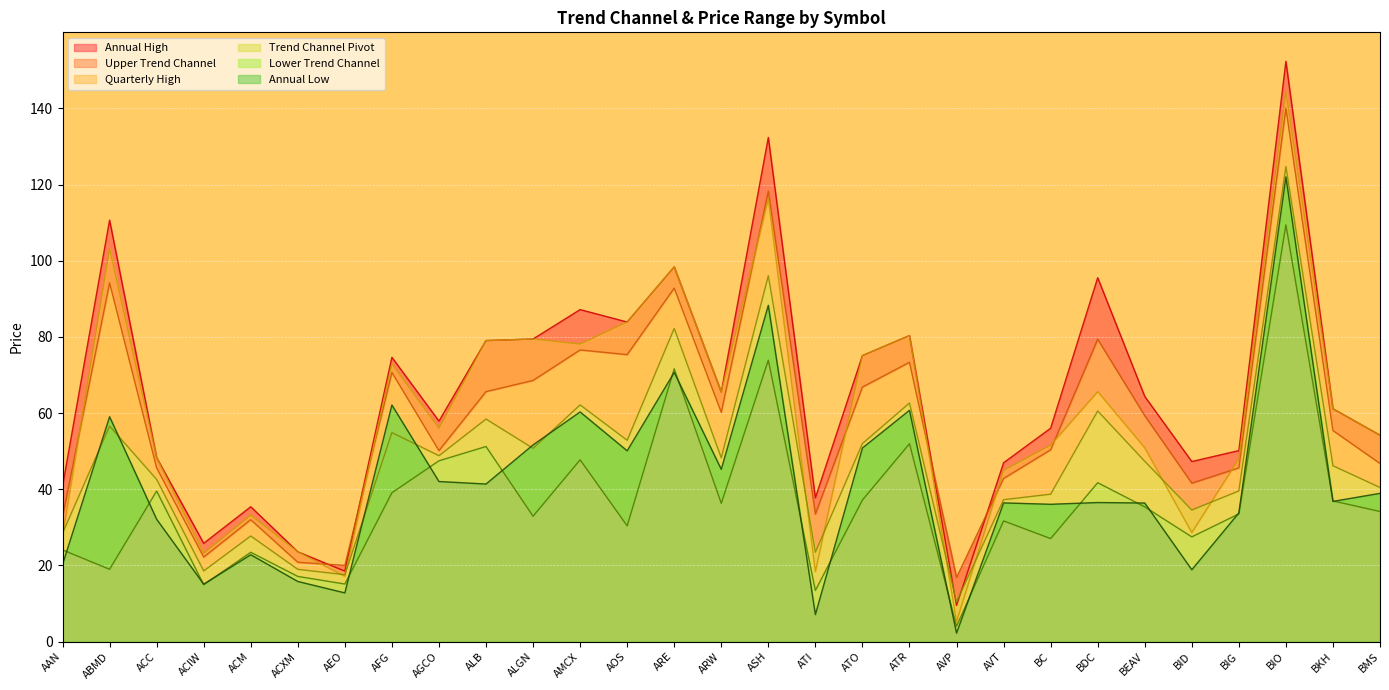

Reading left to right, extract all data points from this chart.

Upper Trend Channel: 32.8	94.2	45.6	22.2	32.0	20.8	20.0	70.7	50.1	65.6	68.6	76.6	75.4	92.8	60.2	118.3	33.5	66.8	73.3	16.8	42.8	50.4	79.4	59.3	41.6	45.6	140.1	55.4	46.8
Trend Channel Pivot: 28.4	56.6	42.6	18.6	27.7	19.0	17.6	54.9	48.8	58.4	50.7	62.2	52.9	82.2	48.3	96.1	23.5	52.0	62.6	10.4	37.3	38.7	60.6	47.4	34.5	39.6	124.8	46.2	40.5
Lower Trend Channel: 24.1	19.0	39.5	14.9	23.4	17.1	15.1	39.1	47.5	51.2	32.9	47.7	30.4	71.6	36.3	73.9	13.4	37.2	52.0	4.0	31.7	27.0	41.7	35.4	27.5	33.5	109.4	36.9	34.2
Annual High: 40.8	110.7	48.3	25.8	35.4	23.6	18.5	74.6	57.9	79.0	79.5	87.2	83.9	98.4	65.5	132.4	37.8	75.1	80.4	9.5	47.0	56.0	95.6	64.4	47.3	50.1	152.4	61.1	54.2
Annual Low: 20.2	59.0	32.1	15.1	22.8	15.8	12.8	62.1	42.0	41.4	51.6	60.3	50.1	70.7	45.2	88.3	7.1	50.8	60.7	2.2	36.4	36.0	36.5	36.4	18.9	33.8	122.0	36.8	38.9
Quarterly High: 27.7	103.2	48.3	23.2	33.2	23.6	17.1	72.9	56.0	79.0	79.5	78.1	83.9	98.4	65.5	116.3	18.4	75.1	80.4	5.2	45.0	51.6	65.7	50.9	28.6	48.0	144.5	61.1	54.2